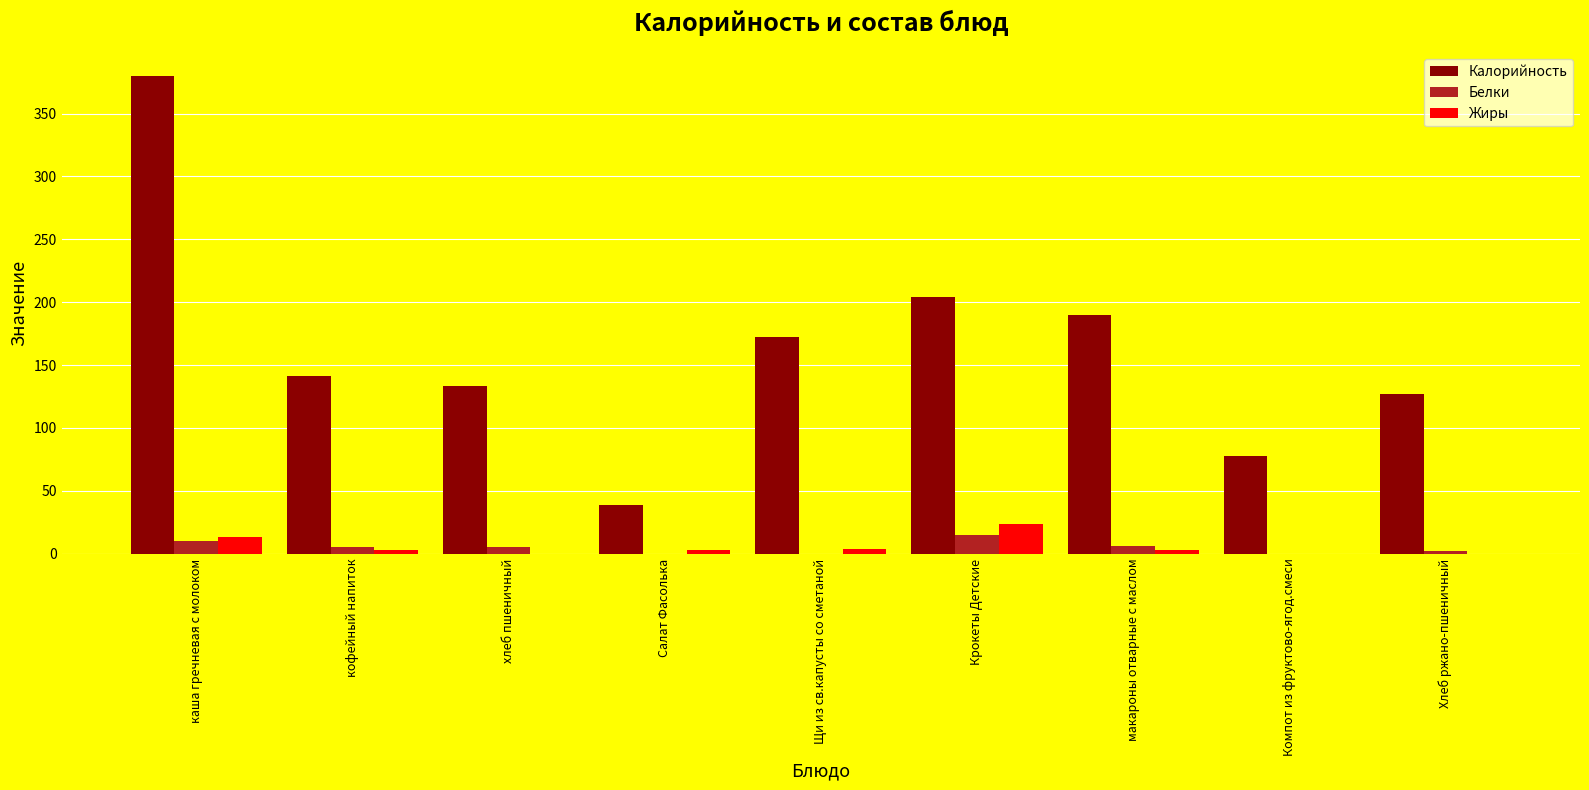

What is the difference between the Жиры values at хлеб пшеничный and кофейный напиток?

3